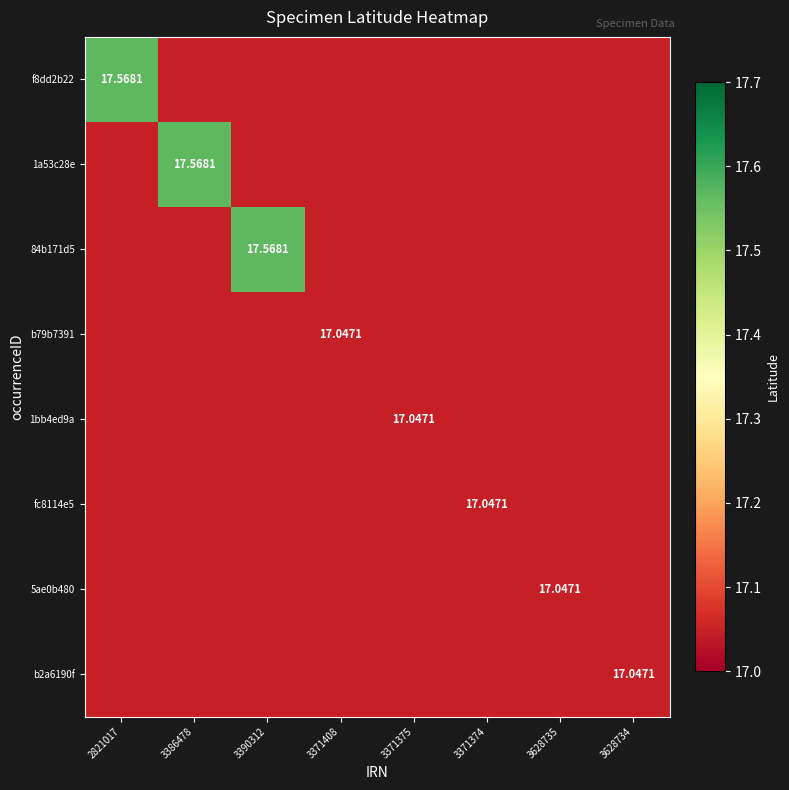

At which category does the chart reach its minimum across all series?

3386478